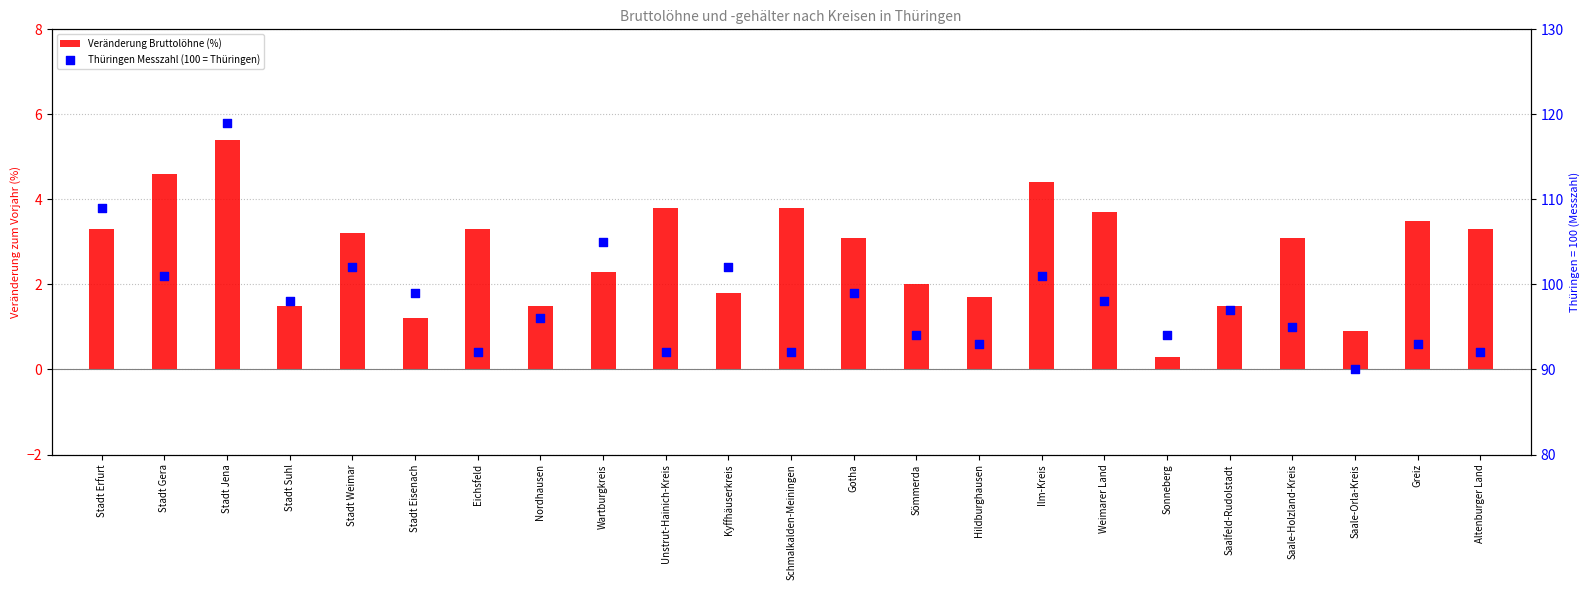

Which series reaches the minimum Y coordinate?

Veränderung Bruttolöhne (%)